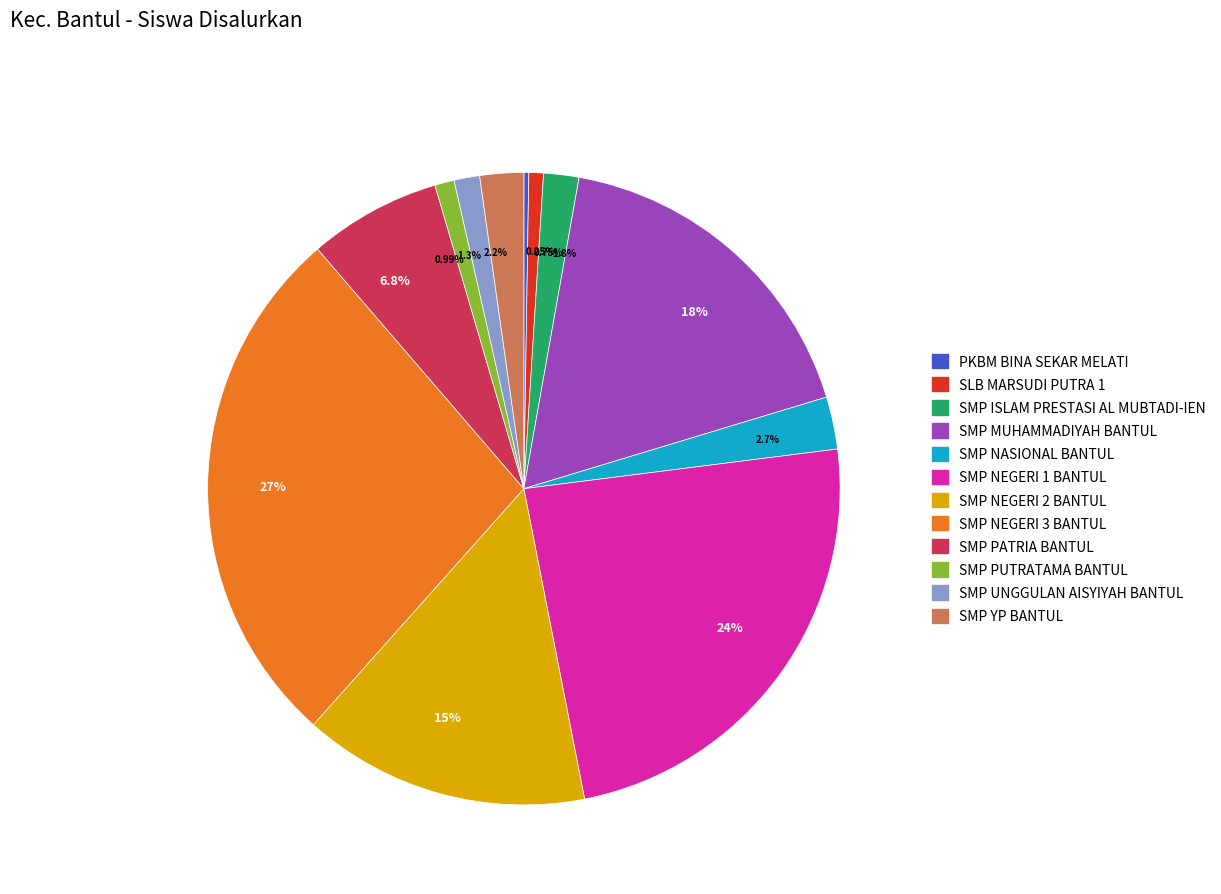

Approximately how many times larger is the value at 2.7% compared to 1.3%?

2.0